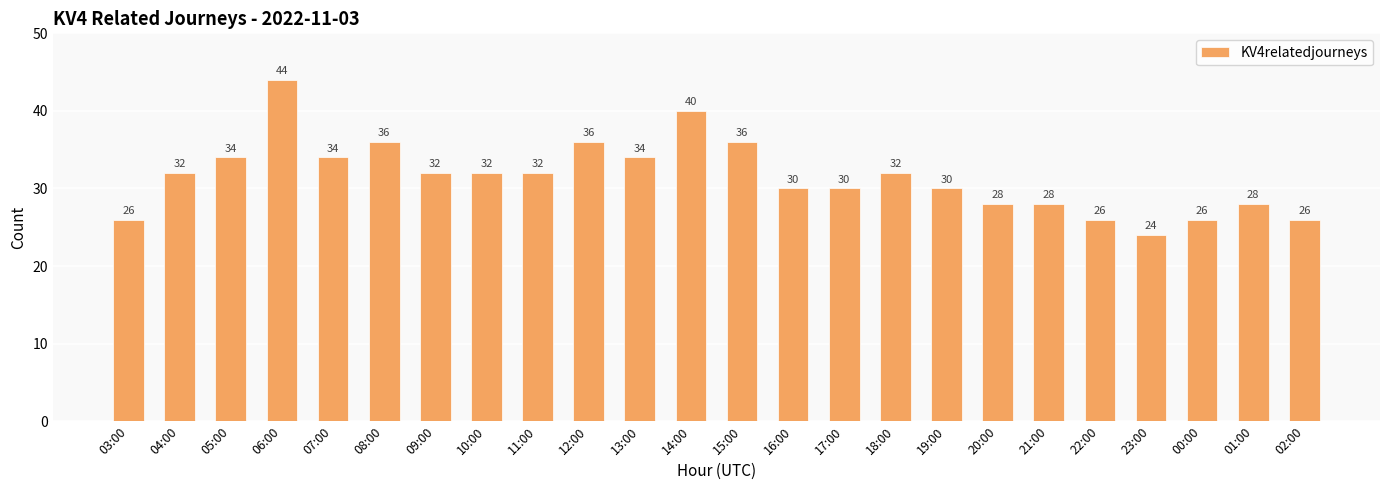

Does the chart contain any negative values?

No